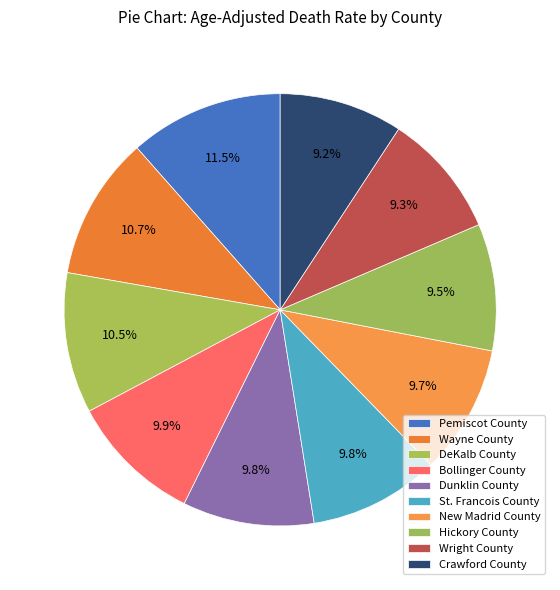

True or false: Wayne County accounts for 11% of the total.

True